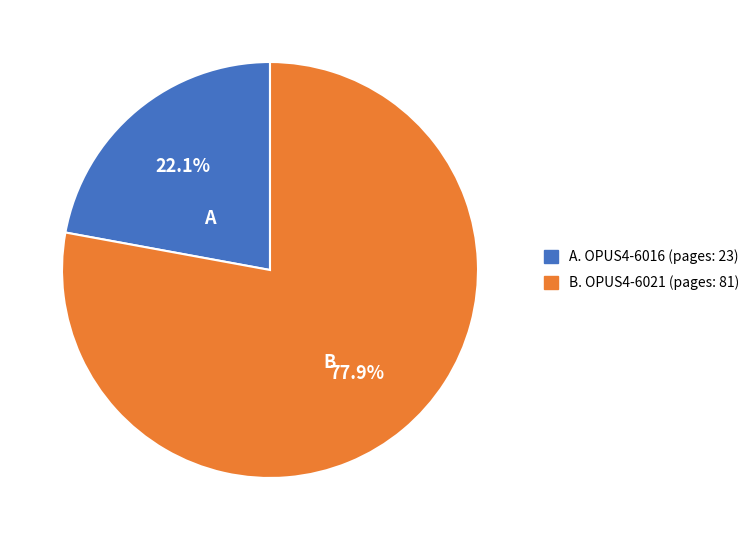

What is the ratio of the value at B. OPUS4-6021 (pages: 81) to the value at A. OPUS4-6016 (pages: 23)?

3.5